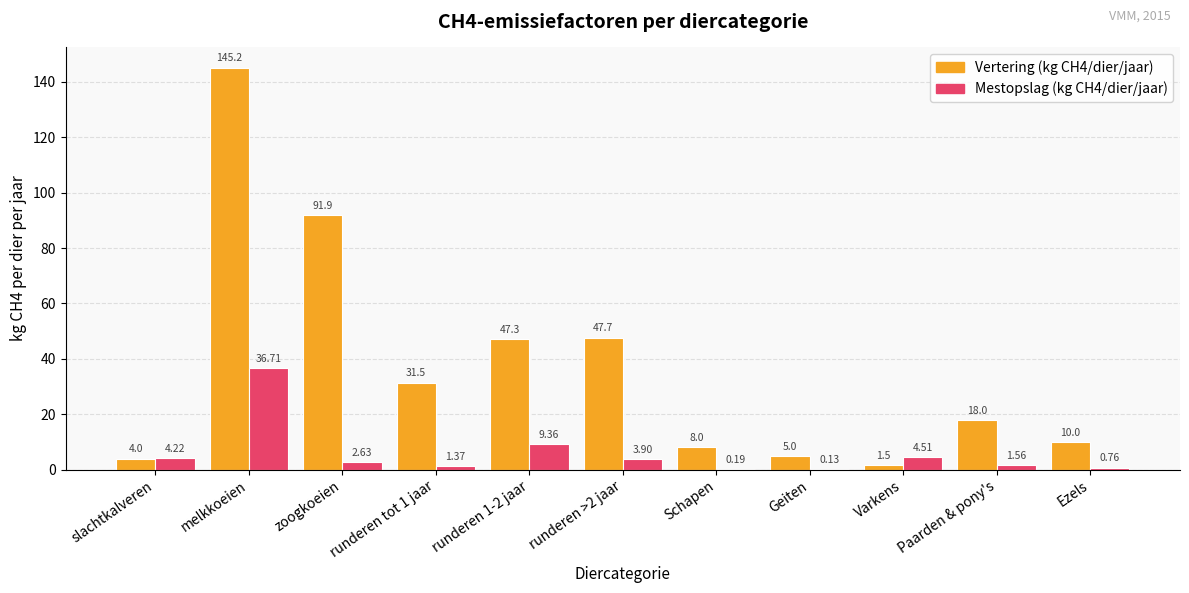

Between runderen tot 1 jaar and Paarden & pony's, which series saw the biggest shift?

Vertering (kg CH4/dier/jaar)